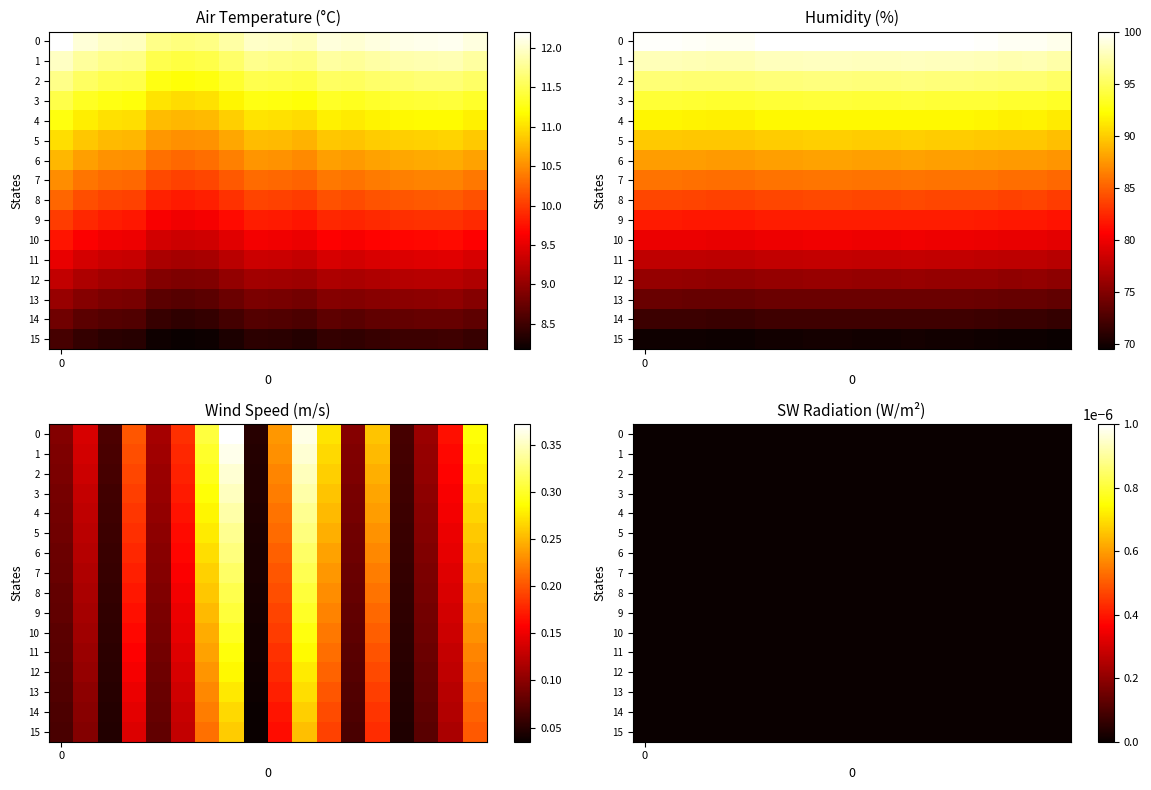

Reading right to left, list all the values displayed in this chart.

Air_Temp_Avg: 11.6	11.7	11.6	11.6	11.6	11.5	11.6	11.4	11.5	11.5	11.4	11.2	11.2	11.3	11.5	11.5	11.6	11.7
Humidity_Avg: 77.5	77.7	77.7	77.8	77.9	77.9	78.0	77.9	77.9	78.0	78.0	77.9	77.9	77.7	77.7	77.8	77.8	77.8
Wind_spd_WVc1: 0.3	0.1	0.1	0.1	0.2	0.1	0.2	0.3	0.2	0.0	0.3	0.3	0.2	0.1	0.2	0.1	0.1	0.1